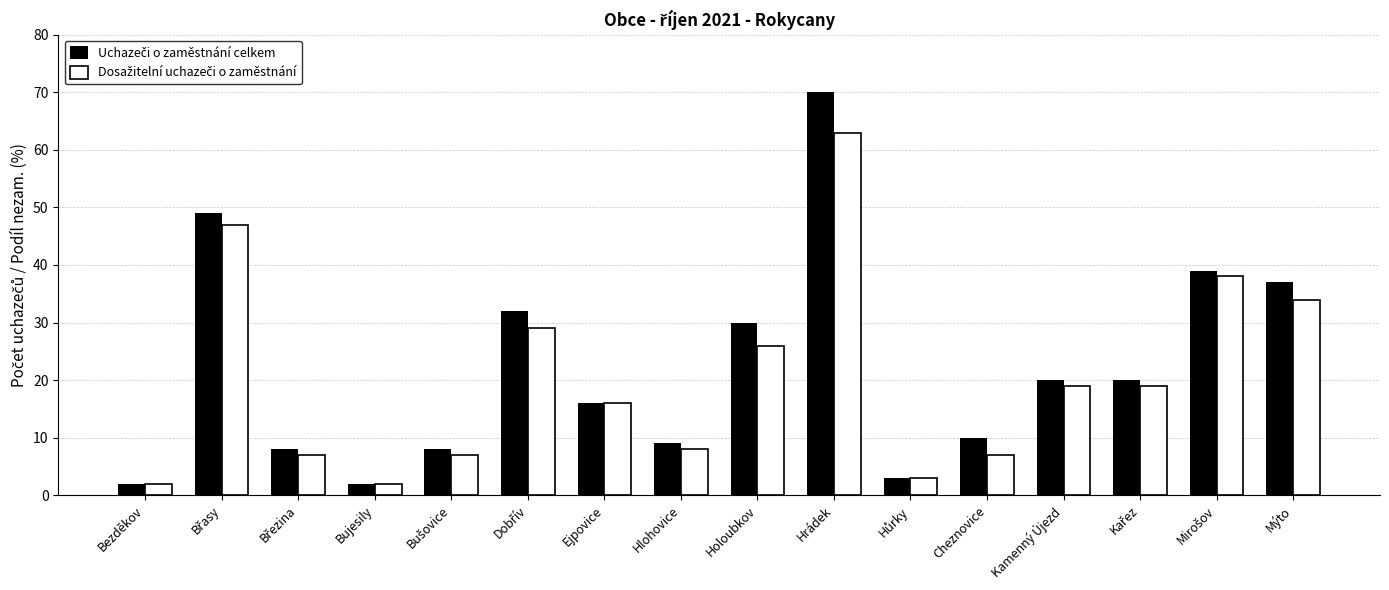

At which category is the sum across all series the highest?

Hrádek